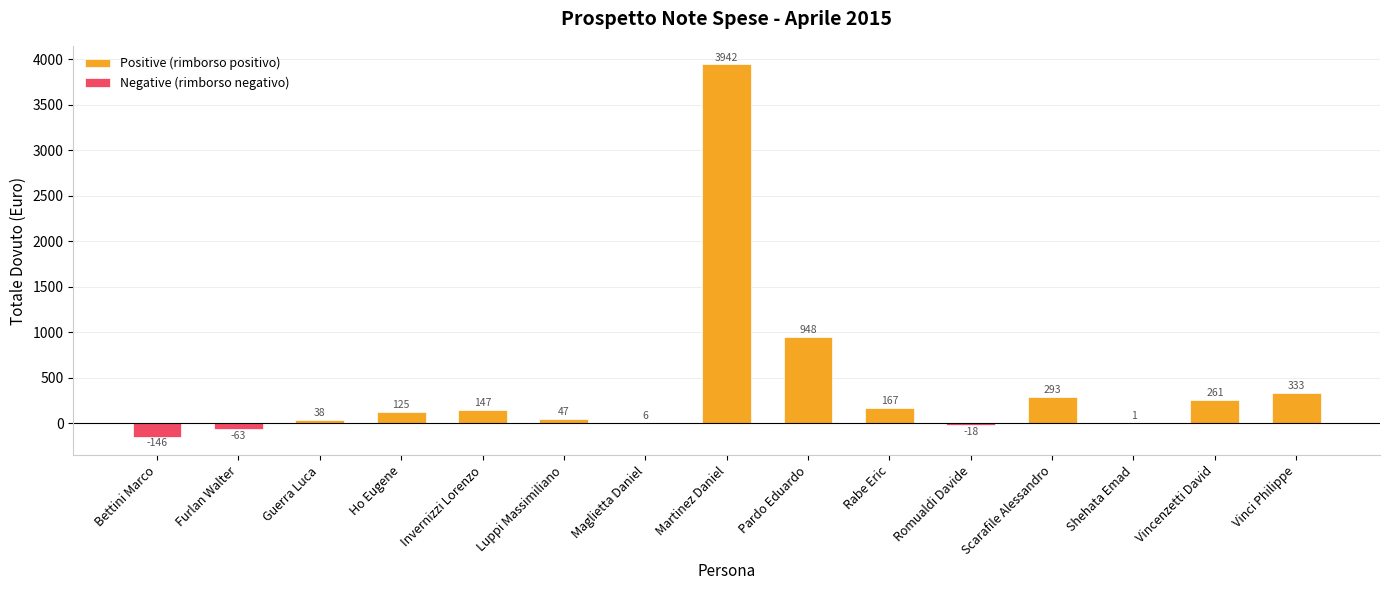

Which series has the largest range (max minus min)?

Positive (rimborso positivo)